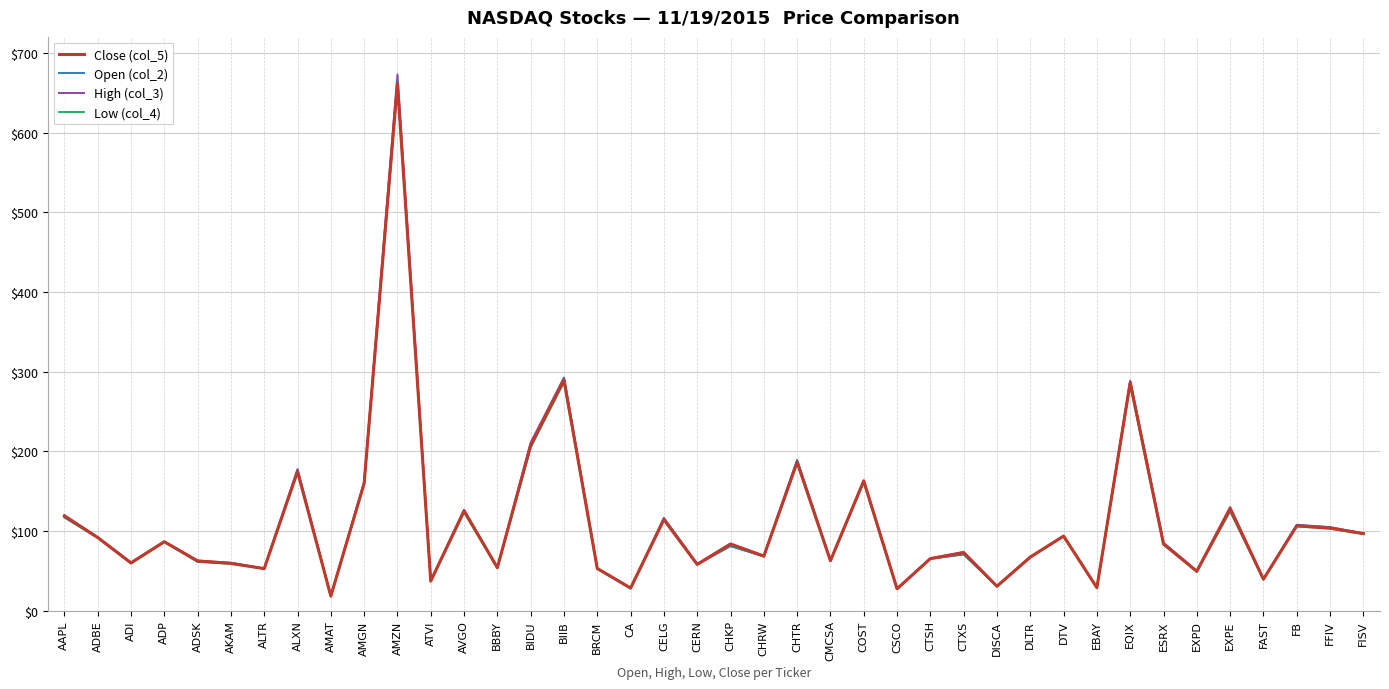

Is it true that Low (col_4) equals 282.8 at EQIX?

True